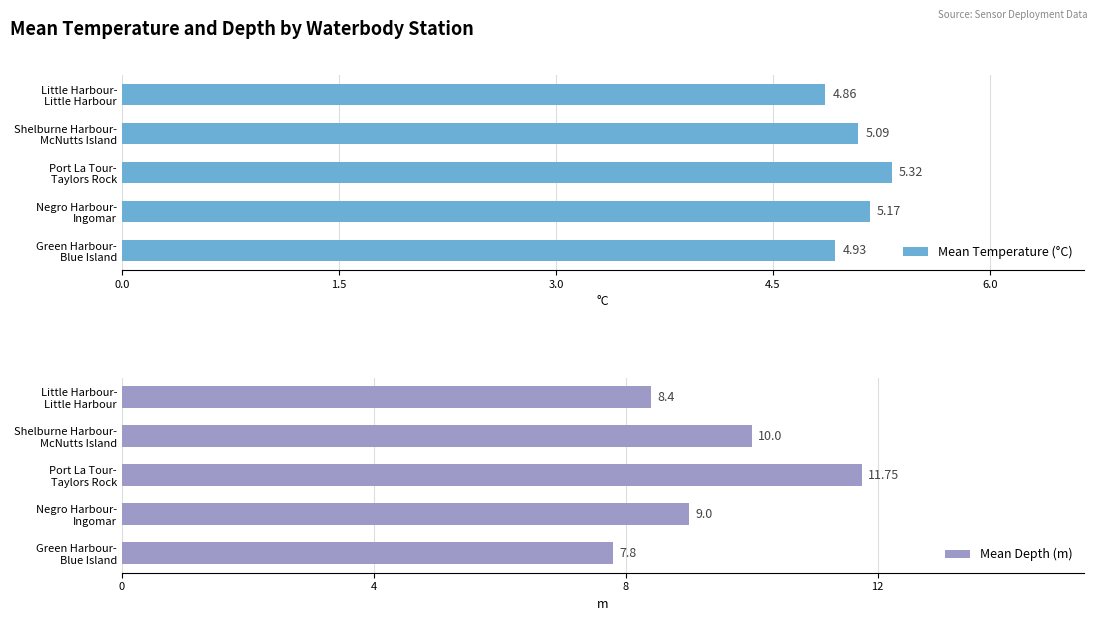

What is the value of the Mean Temperature (°C) bar at the 5th from the left?

4.9